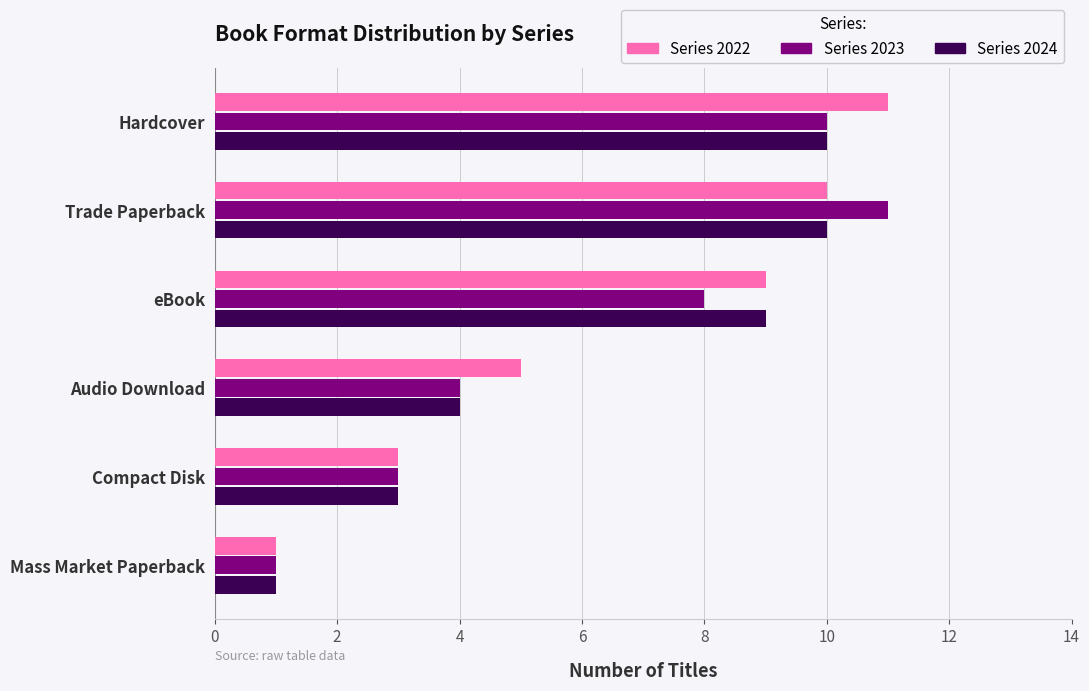

What is the minimum value for Series 2023?

1